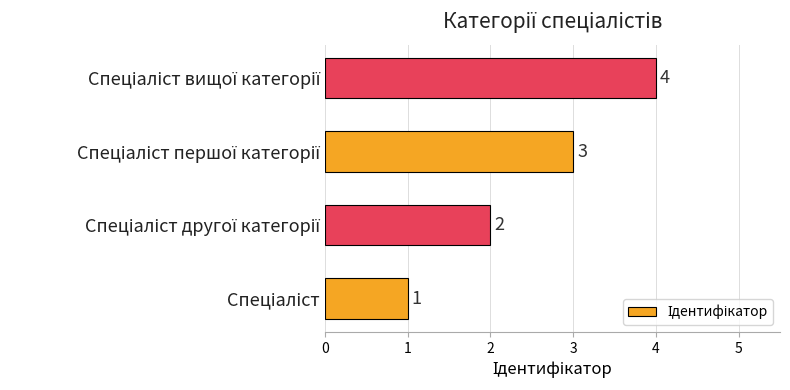

What is the maximum value shown in the chart?

4